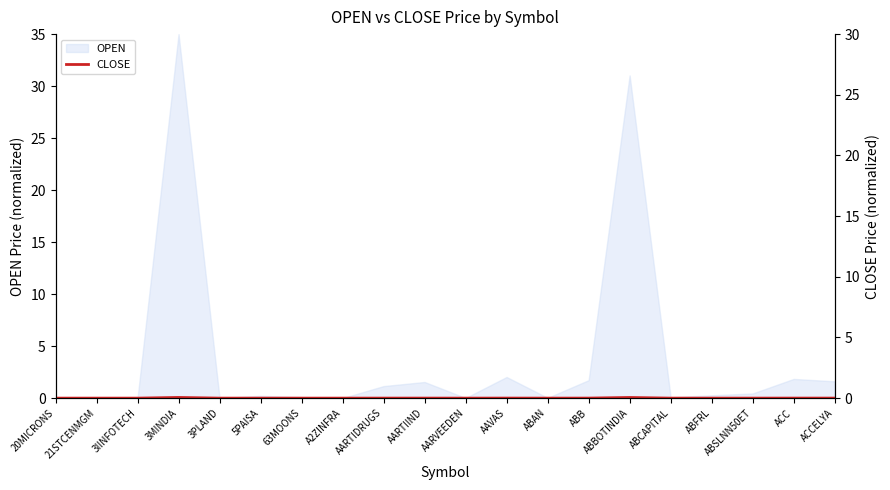

What is the label of the 17th point from the left?

ABFRL